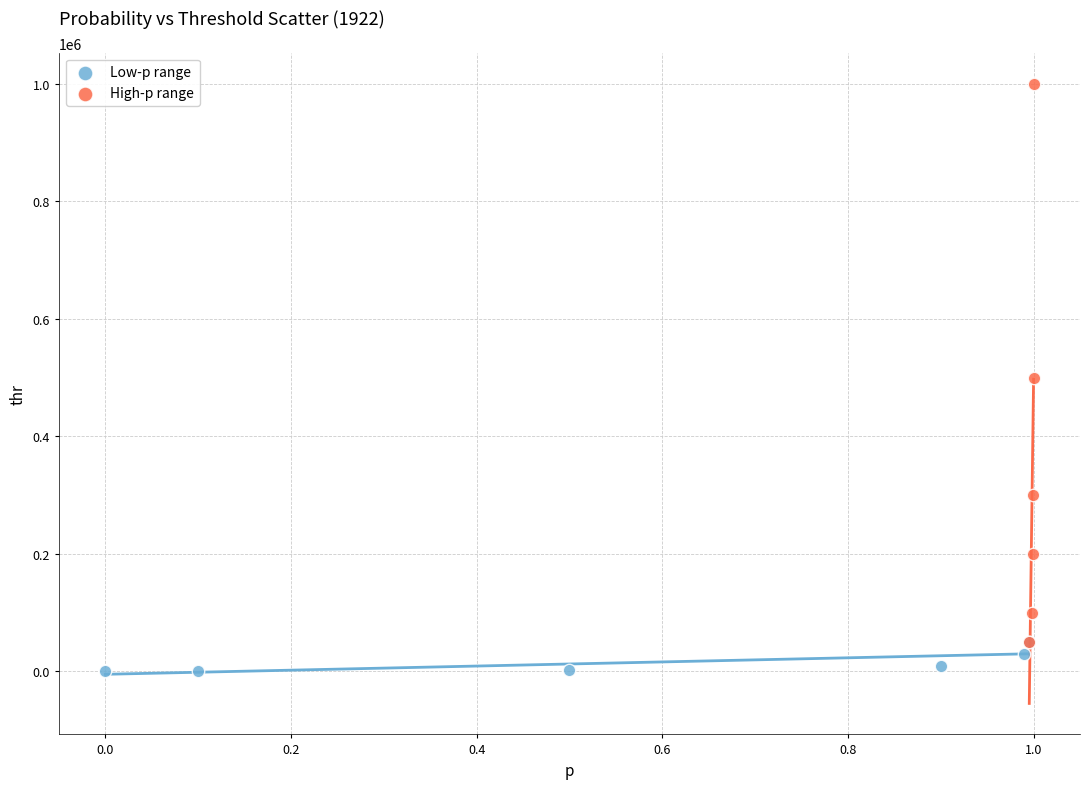

Which series has the widest spread of Y values?

High-p range